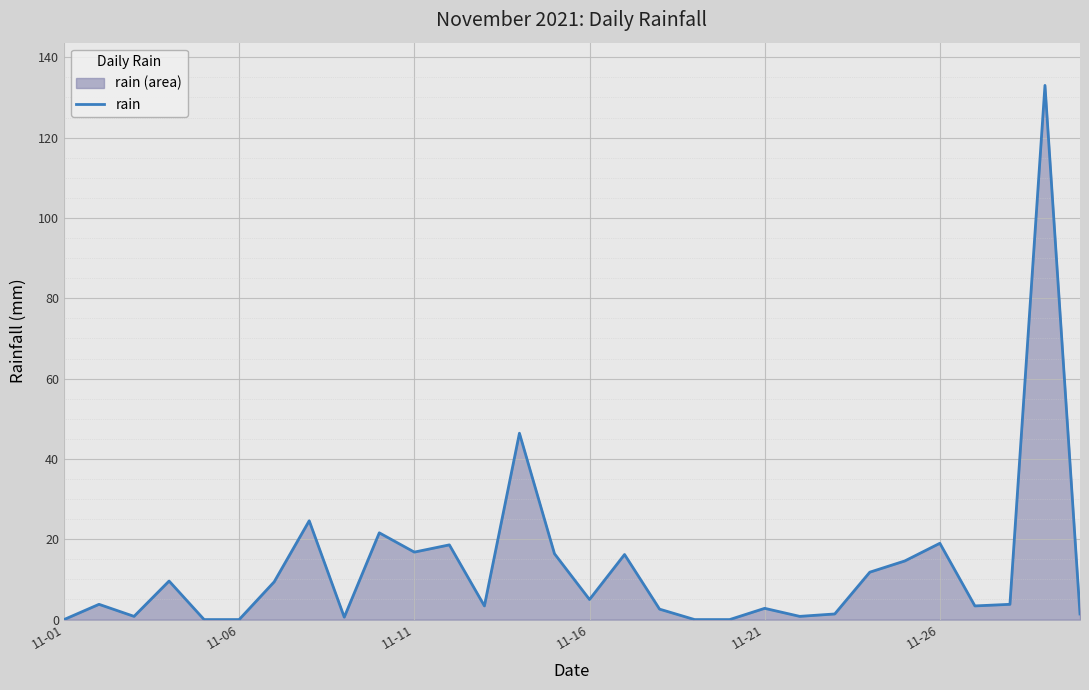

What is the difference between the maximum and second lowest values?

133.0